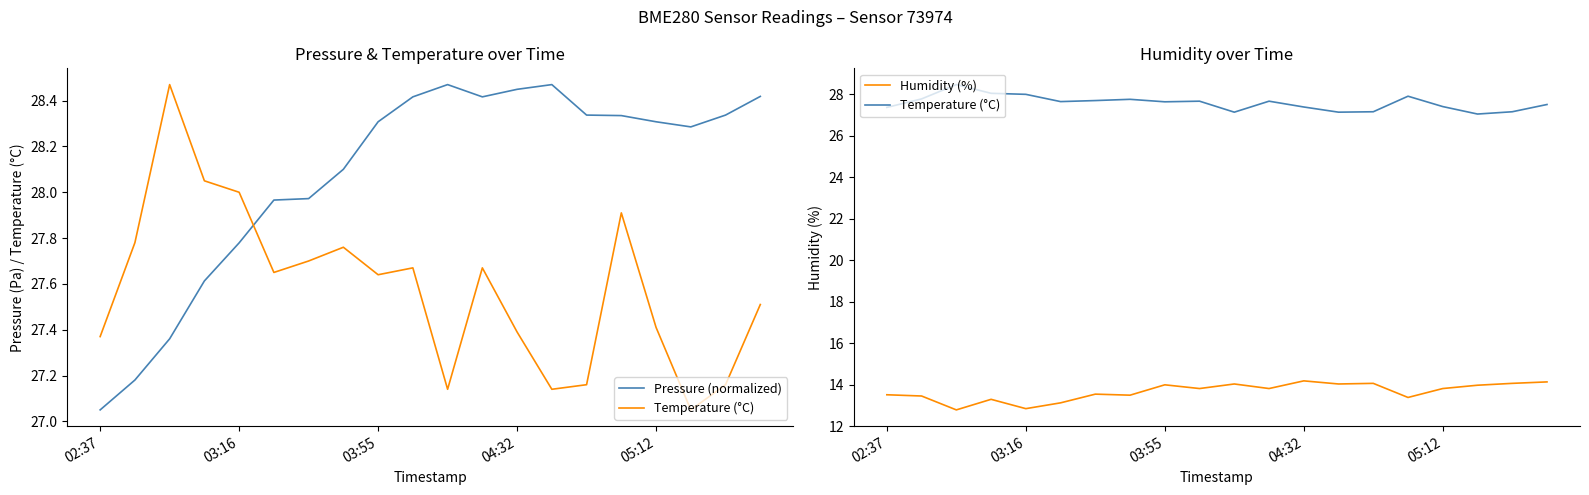

What are all the series names shown in the legend?

Pressure (normalized), Temperature (°C), Humidity (%)